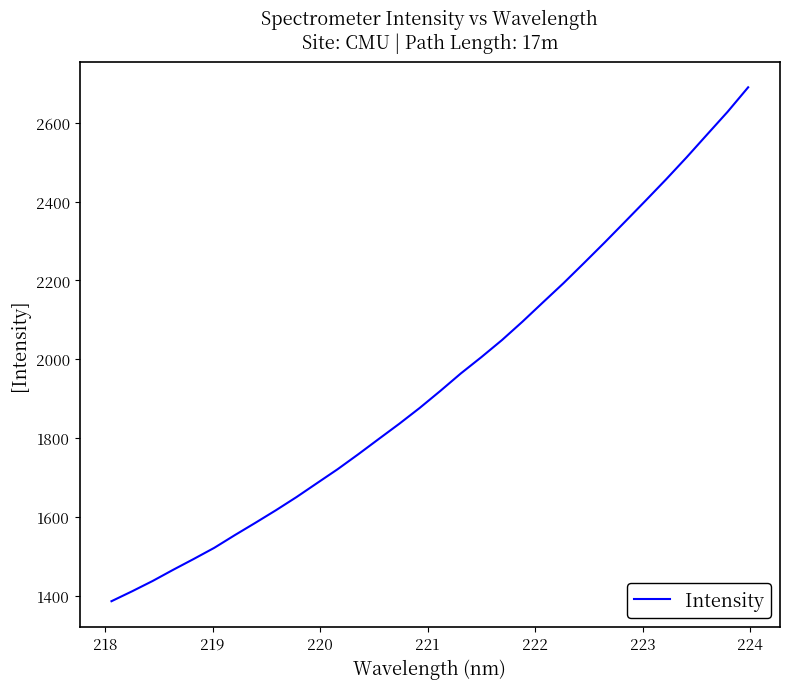

What is the smallest value displayed?

1385.8